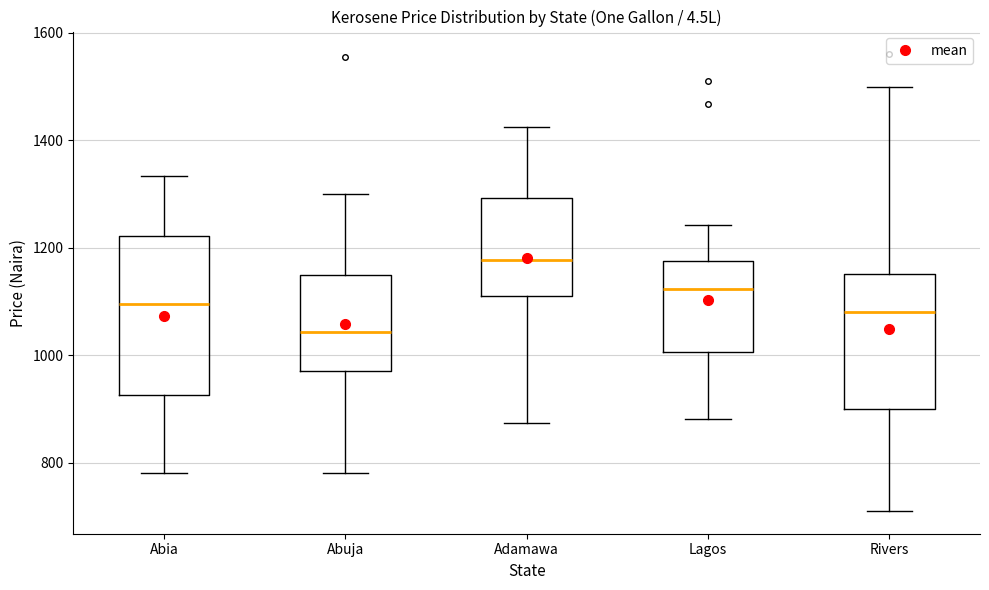

Which box has the lowest median line?

Abuja